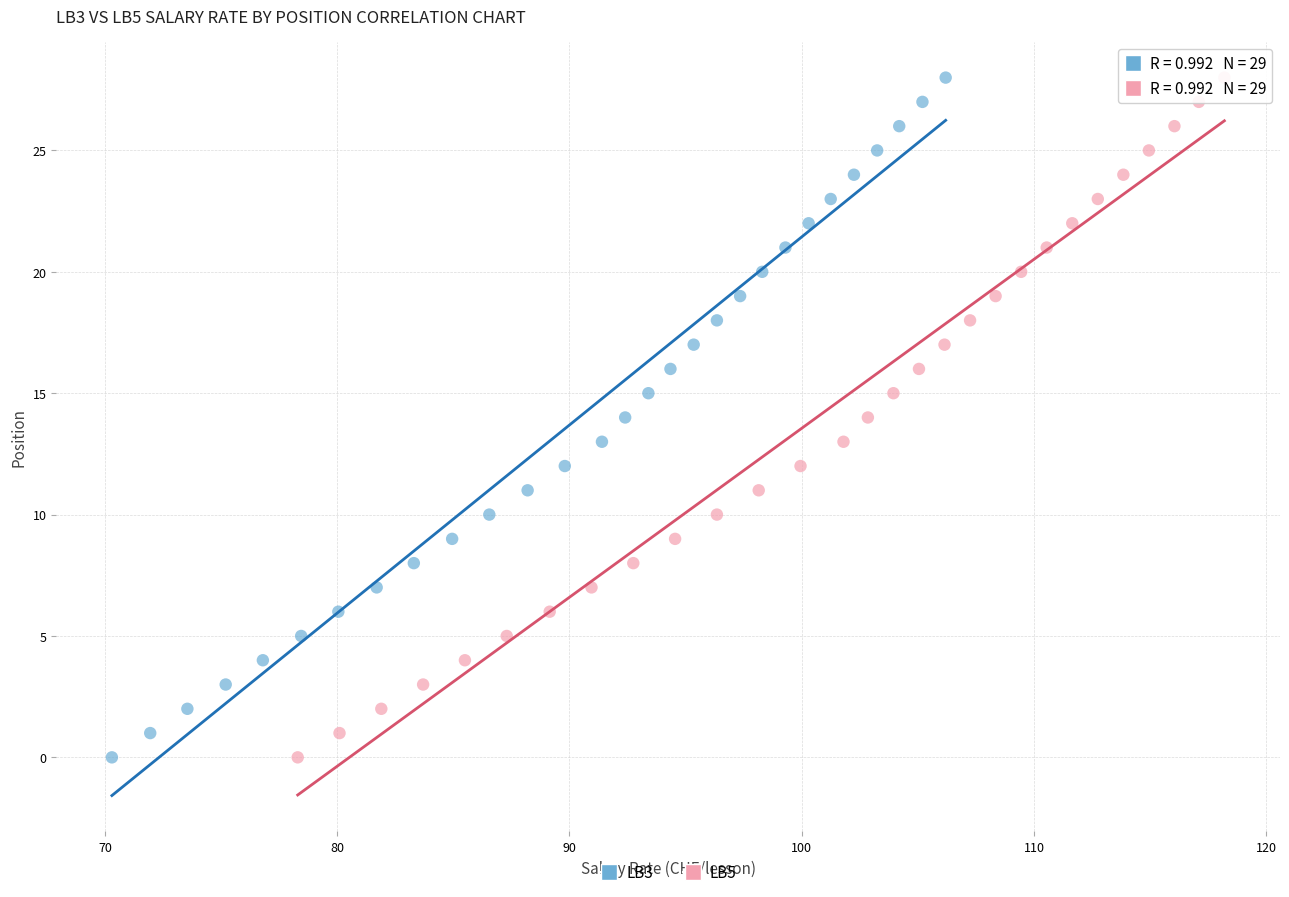

What are all the series names shown in the legend?

LB3, LB5